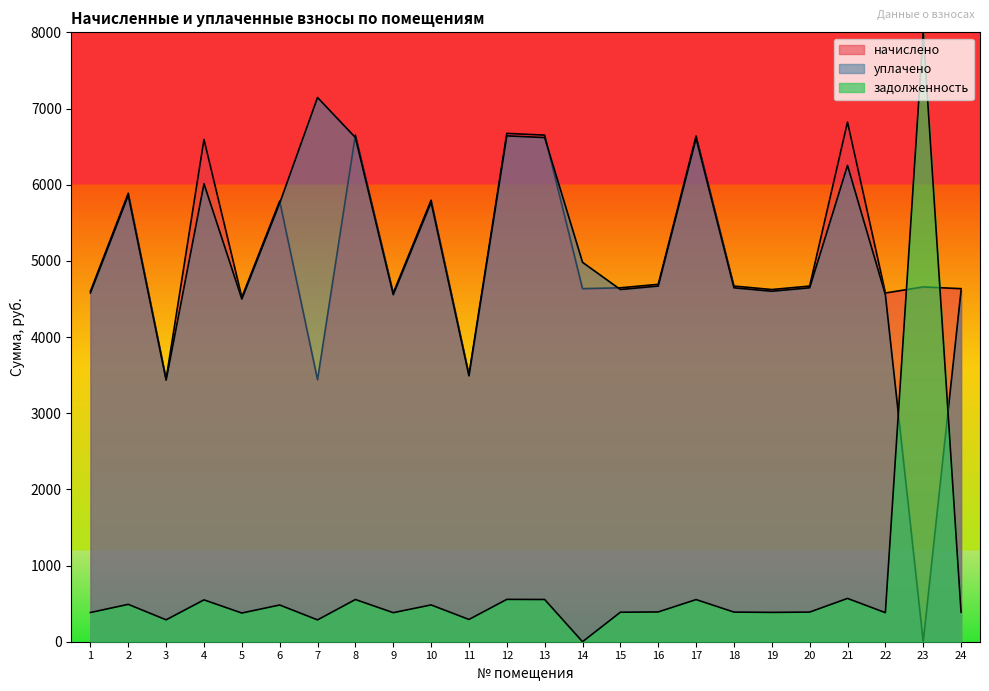

At which category is the sum across all series the highest?

12